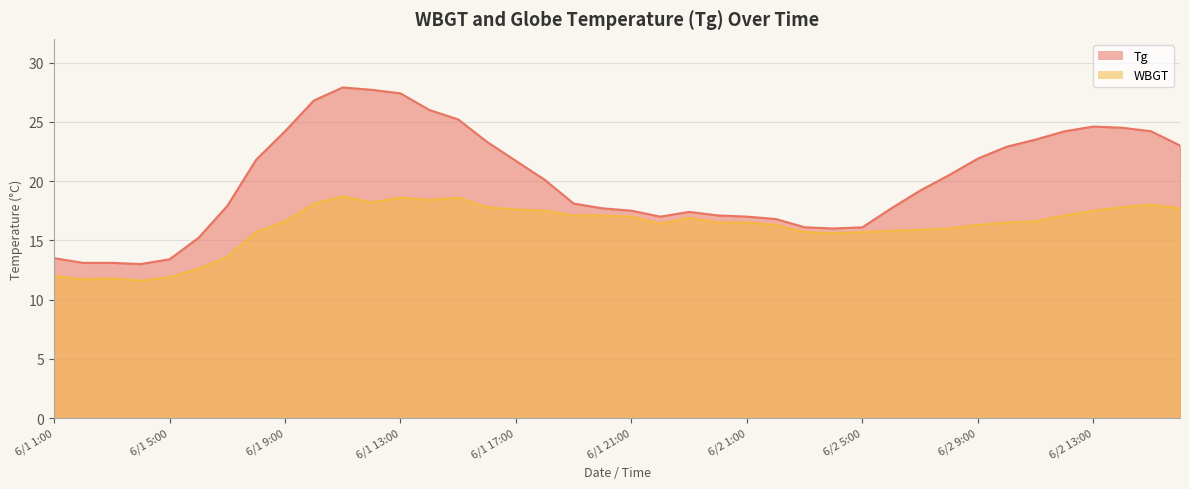

What is the difference between the highest and lowest values at 6/1 22:00?

0.6